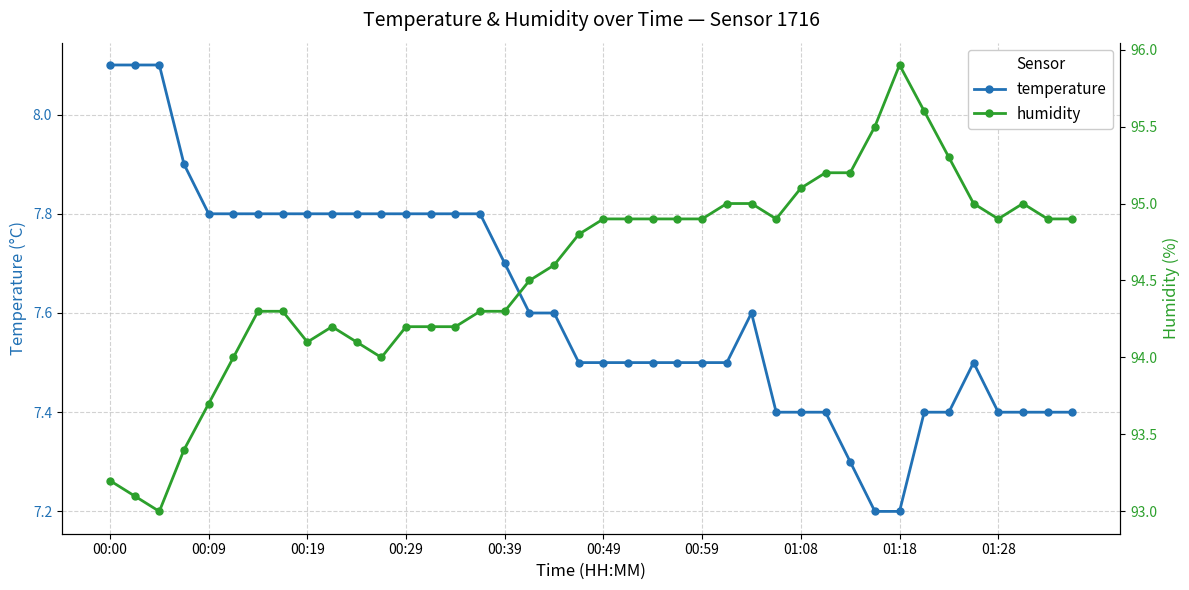

Which series has the largest range (max minus min)?

humidity